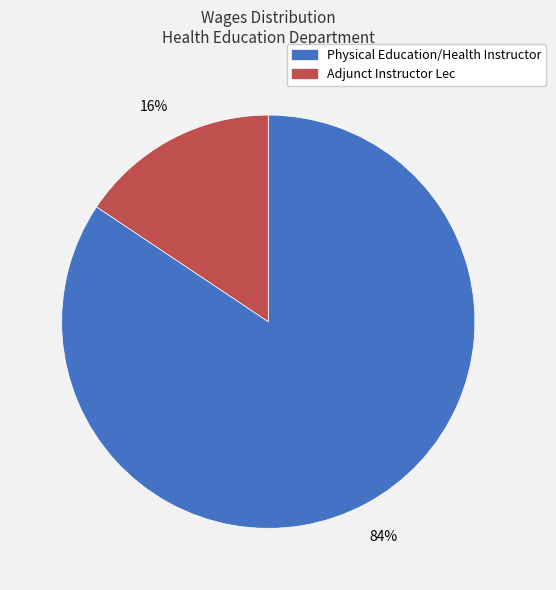

Is it true that Adjunct Instructor Lec is 16% of the pie?

True